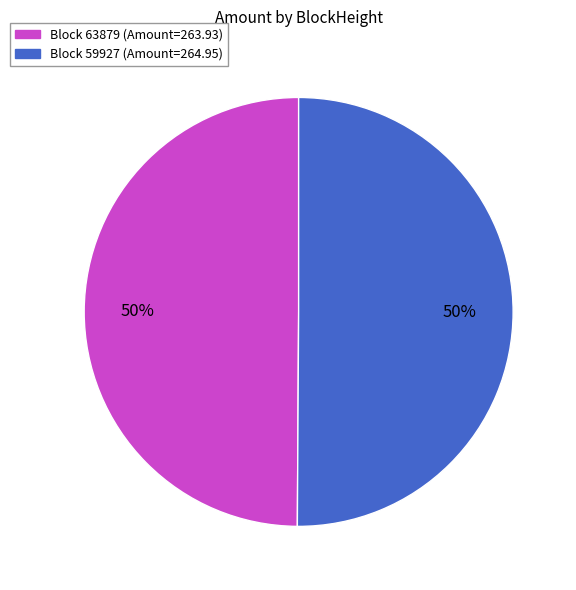

How many slices are in this pie chart?

2